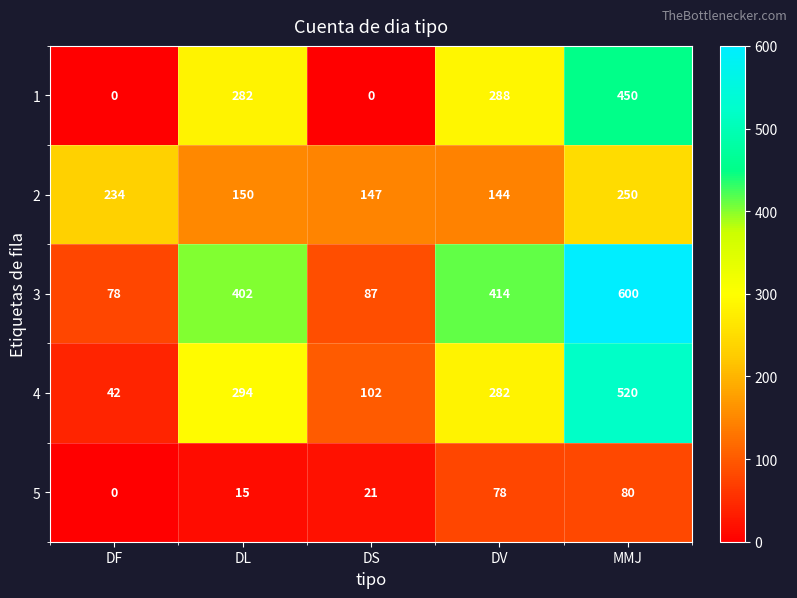

Rank the series at DL from highest to lowest value.

3, 4, 1, 2, 5